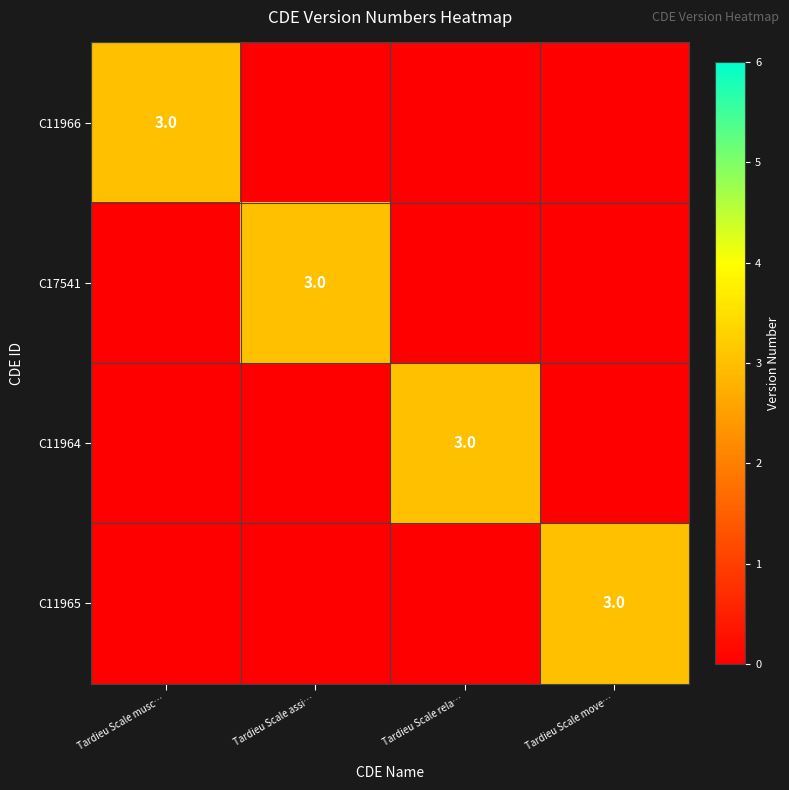

The value of C17541 at Tardieu Scale assi… is 5. True or false?

False